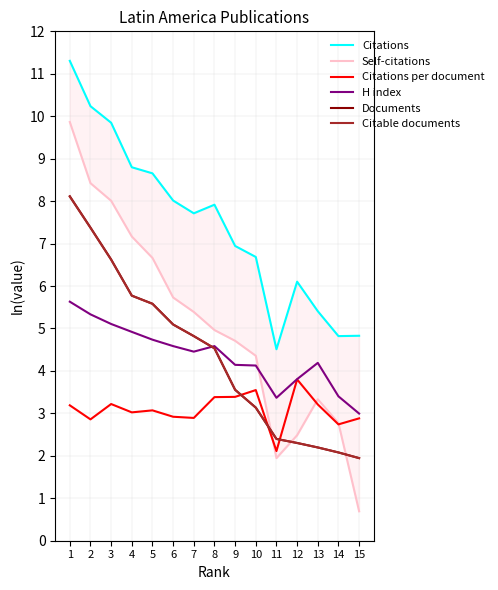

True or false: Citations and H index cross at least once.

False